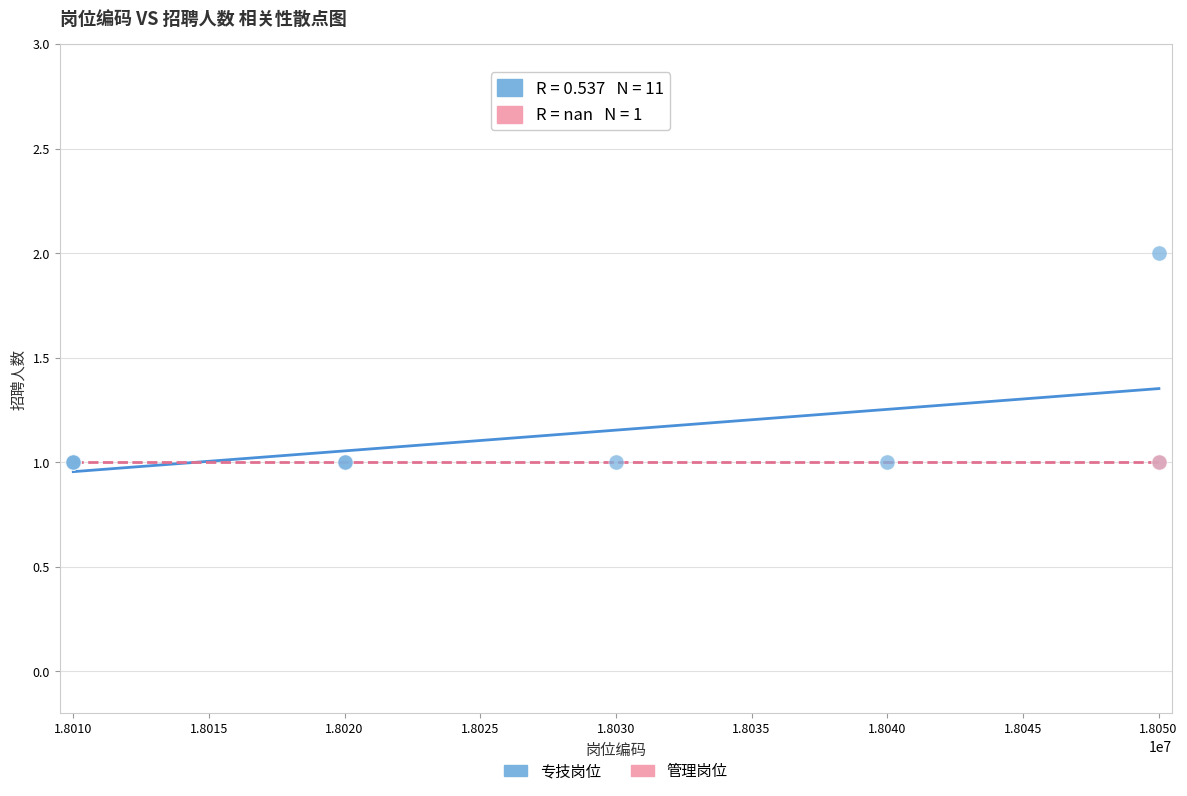

What are all the series names shown in the legend?

专技岗位, 管理岗位